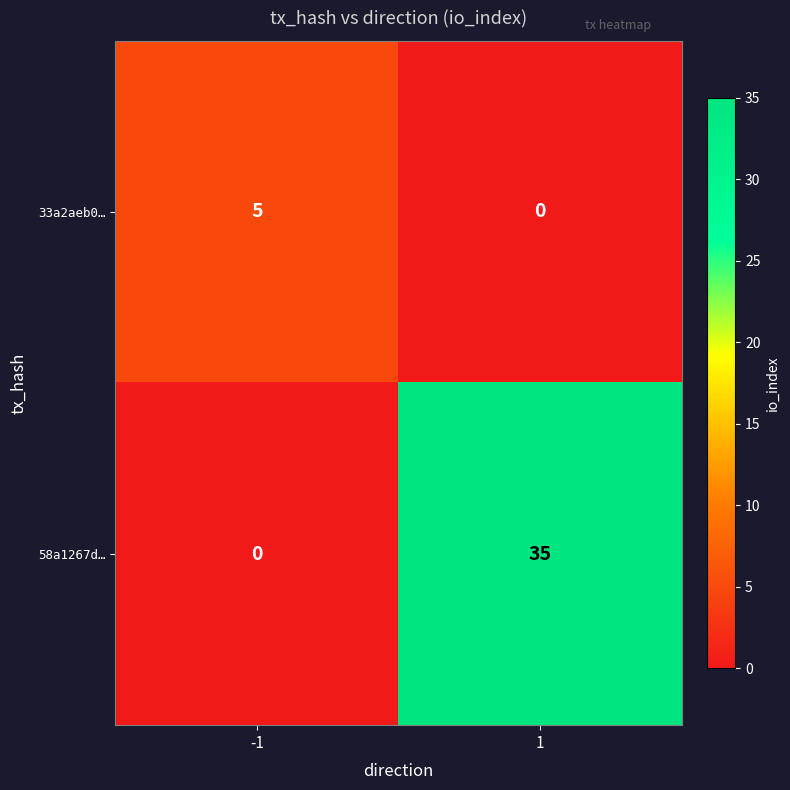

The 58a1267d… series shows 0 at -1. True or false?

True